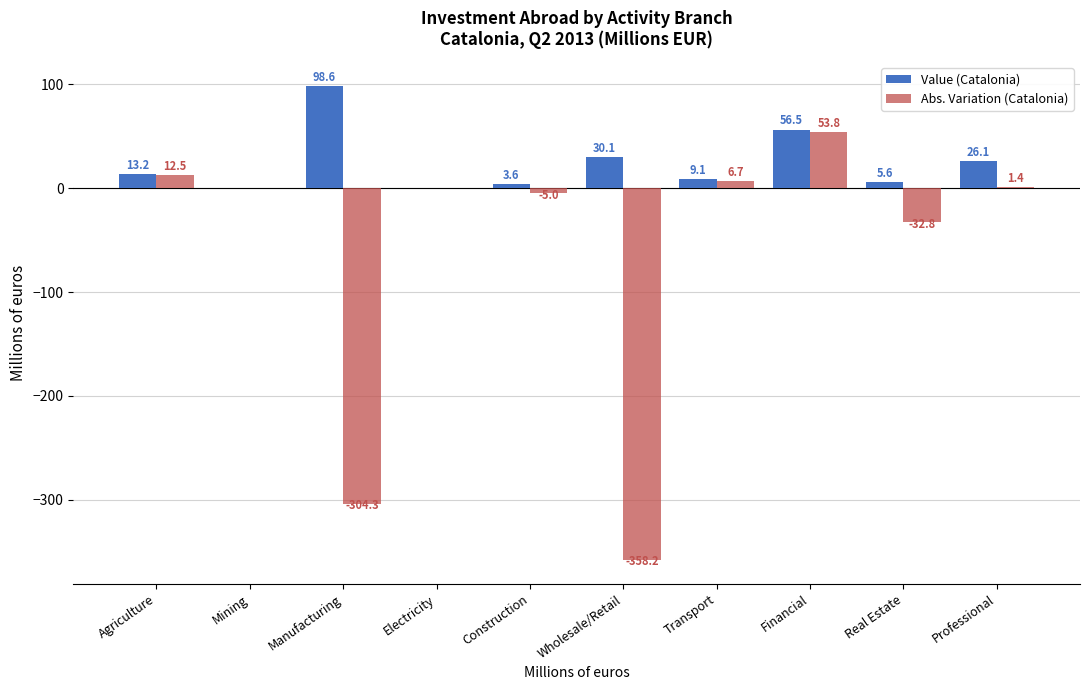

Is it true that Value (Catalonia) equals 37.0 at Electricity?

False